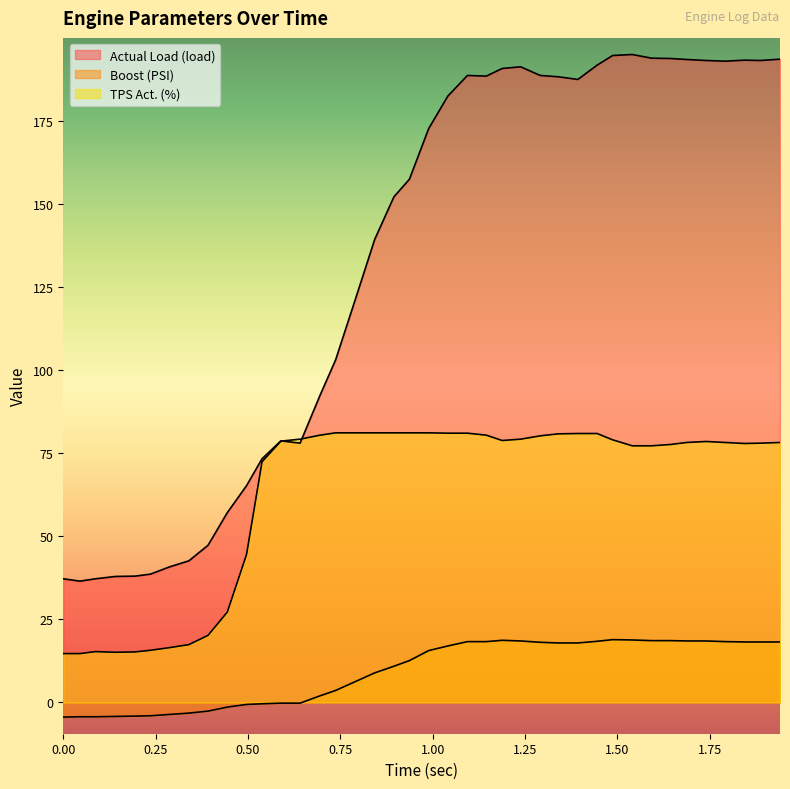

What are all the series names shown in the legend?

Actual Load (load), Boost (PSI), TPS Act. (%)